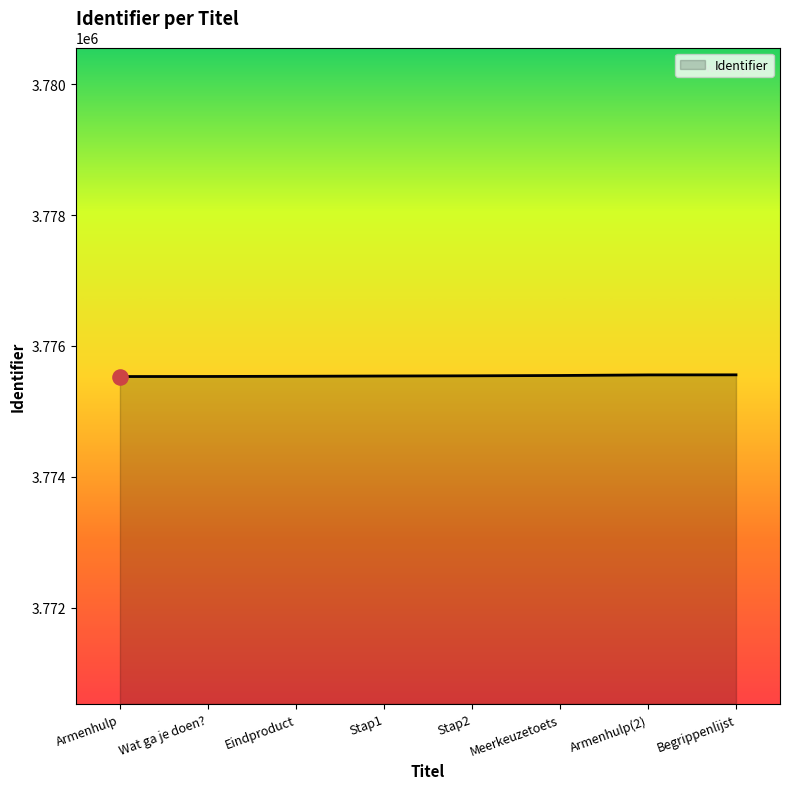

Approximately how many times larger is the value at Eindproduct compared to Armenhulp(2)?

1.0